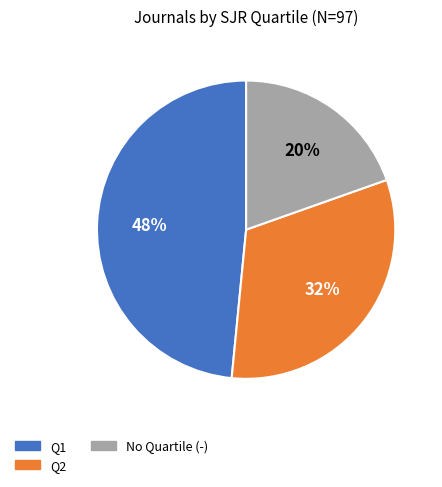

Does No Quartile (-) account for over 50% of the chart?

No